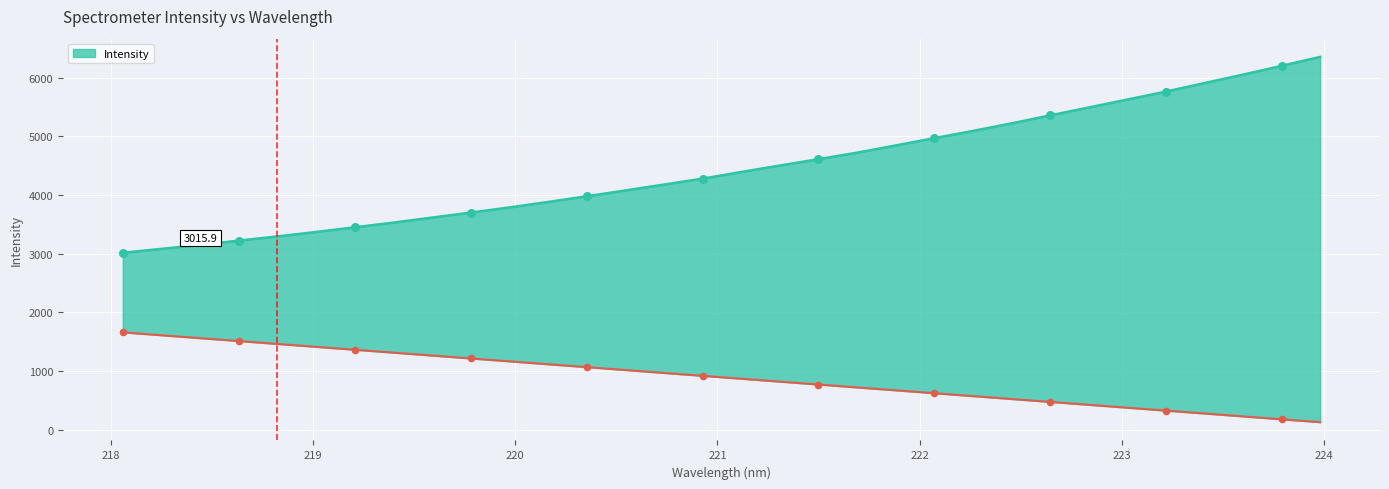

What is the ratio of the value at 222.8355 to the value at 220.1623?

1.4